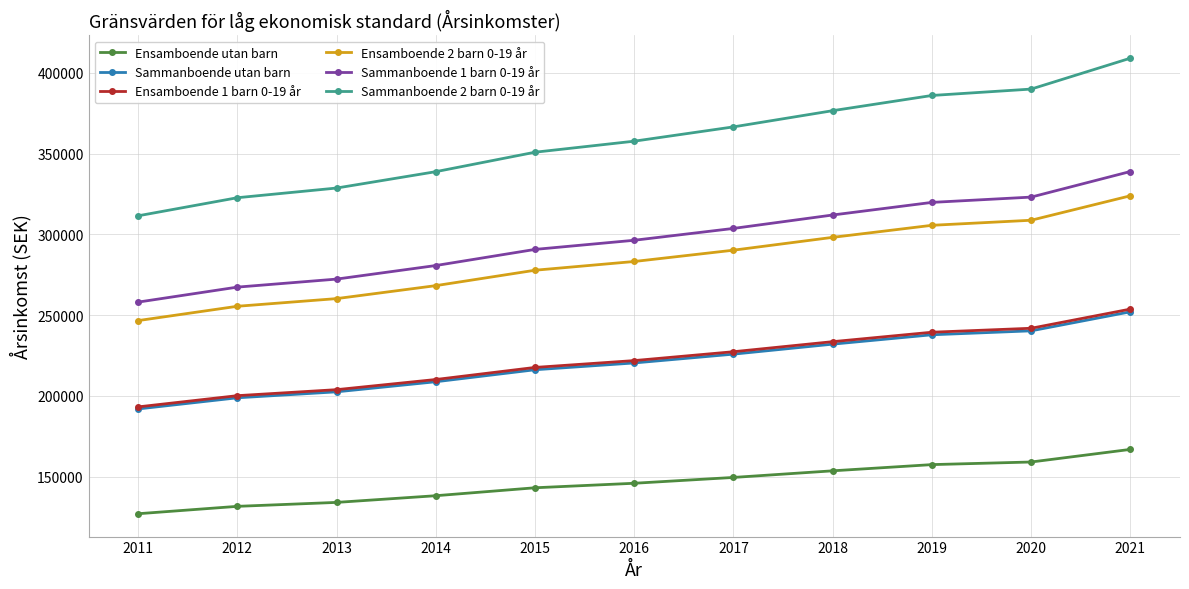

True or false: Sammanboende 1 barn 0-19 år and Ensamboende utan barn cross at least once.

False